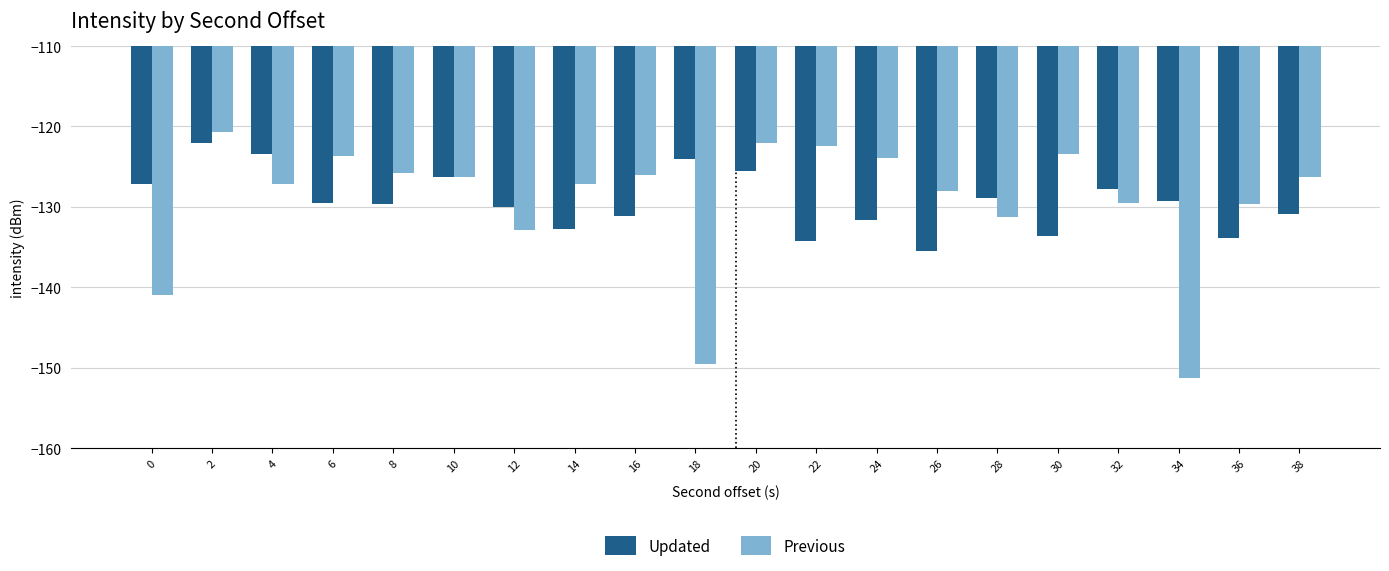

What is the lowest value of the Updated series?

-135.5